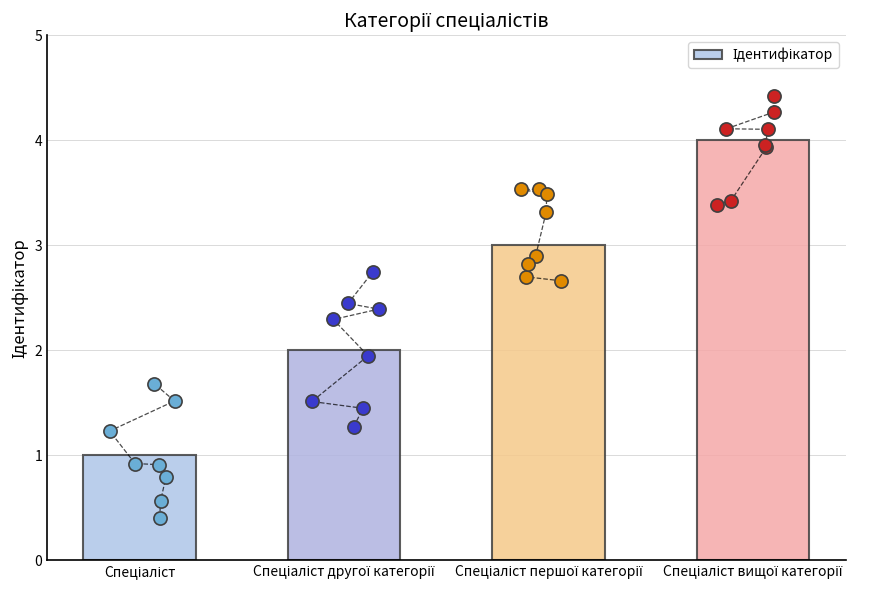

What is the change in value from Спеціаліст to Спеціаліст другої категорії?

+1